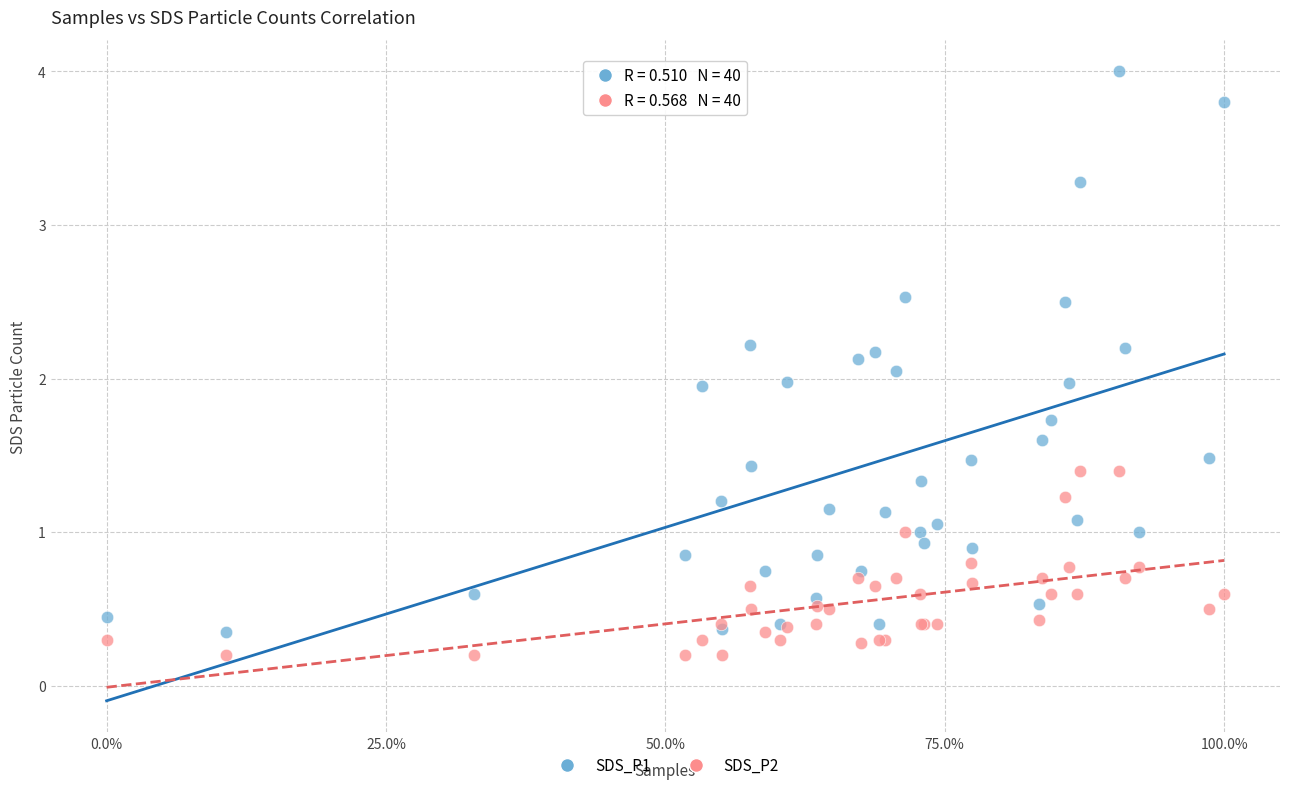

Which series has the widest spread of Y values?

SDS_P1